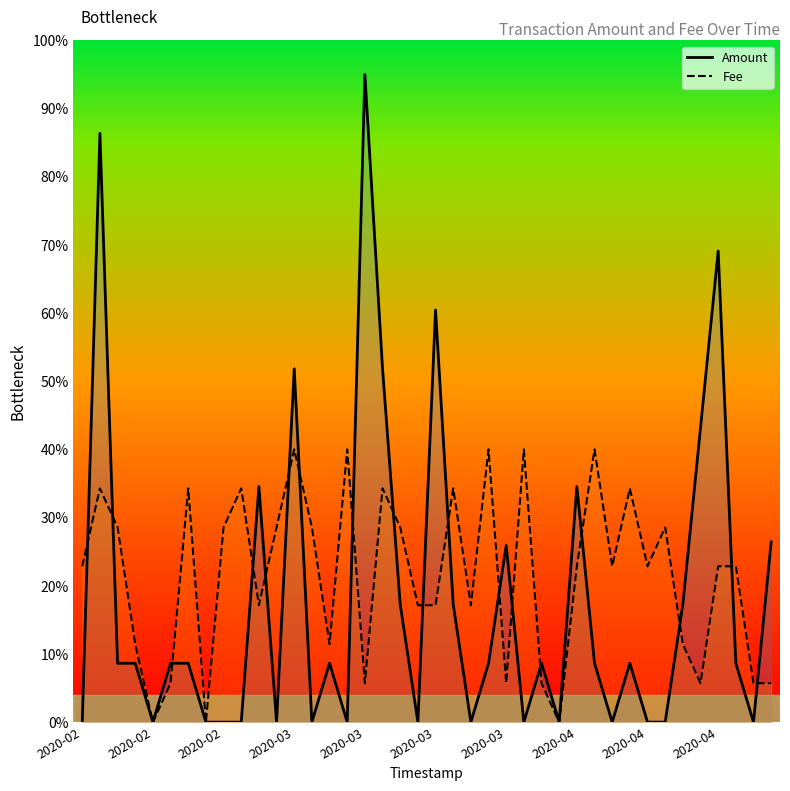

At which category is the sum across all series the highest?

2020-02